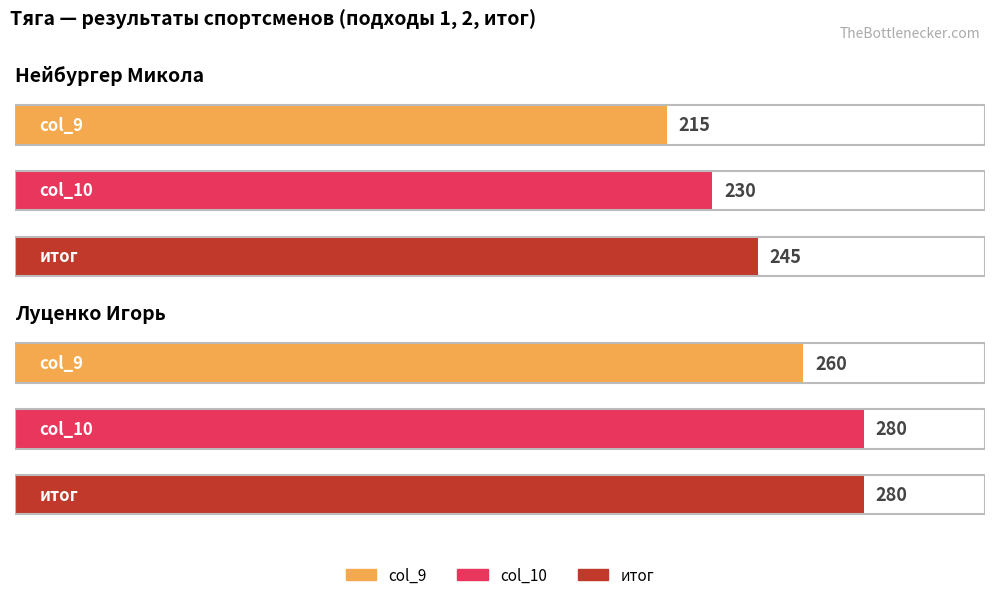

At Луценко Игорь, list the series in order from smallest to largest.

col_9, col_10, итог